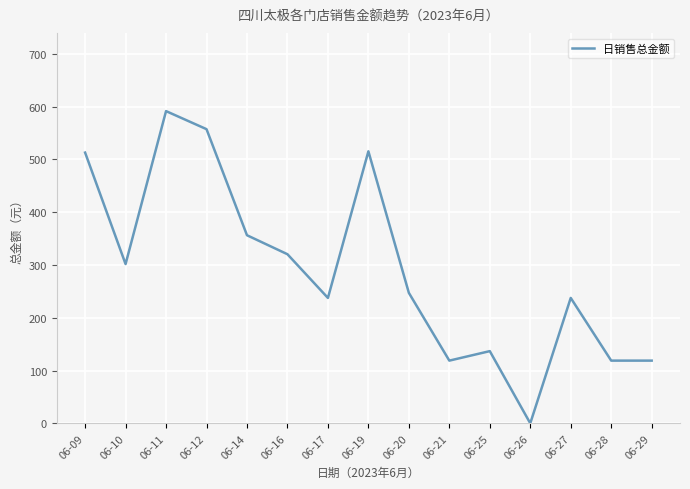

At which label does the data first exceed 247?

06-09